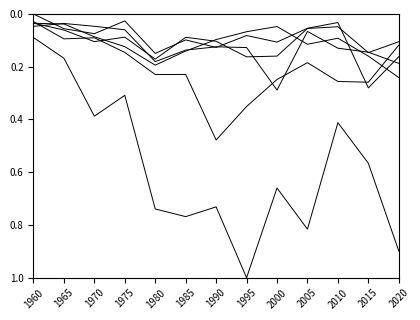

Which has a higher value, 1965 or 1975?

1975